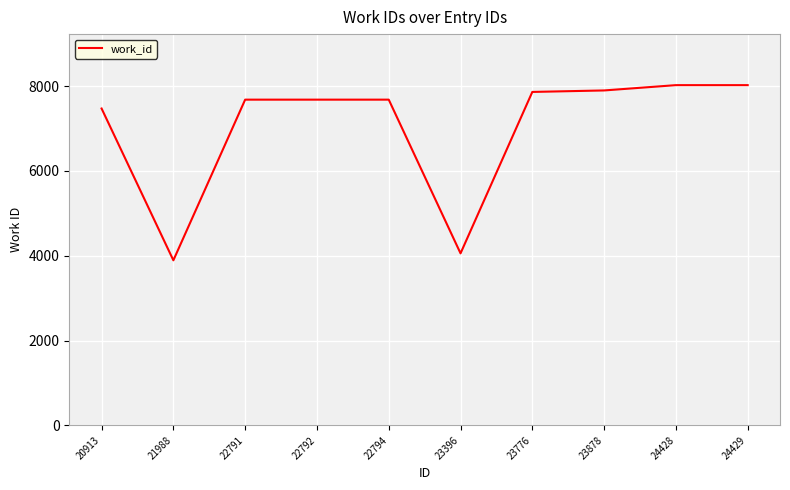

Where is the data nearest to the value 5958?

20913